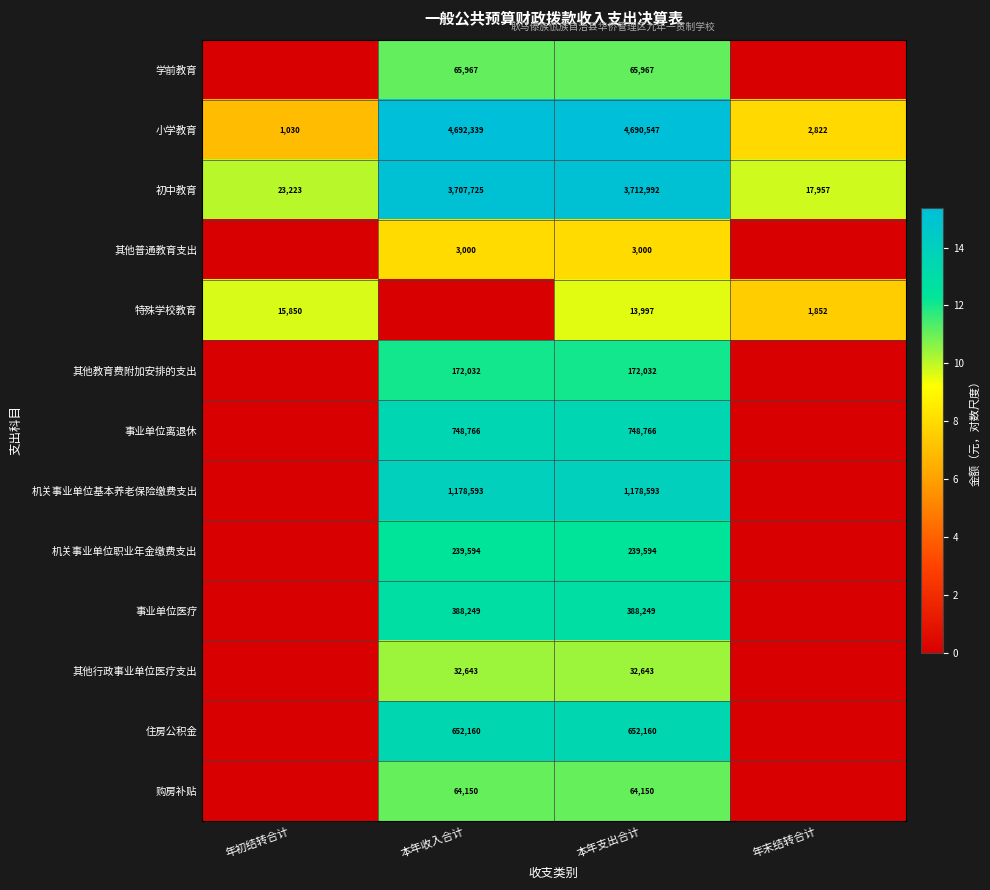

The value of 小学教育 at 年末结转合计 is 13.3. True or false?

False